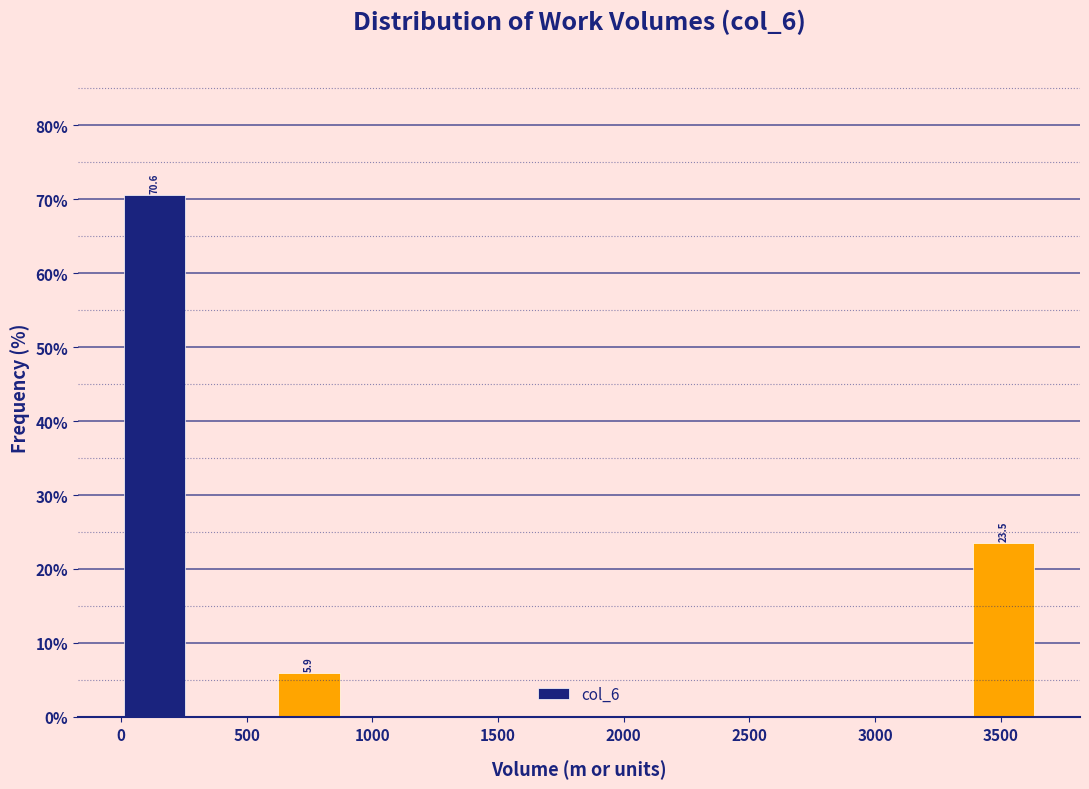

Over which range of the x-axis is the bar tallest?

0 to 300